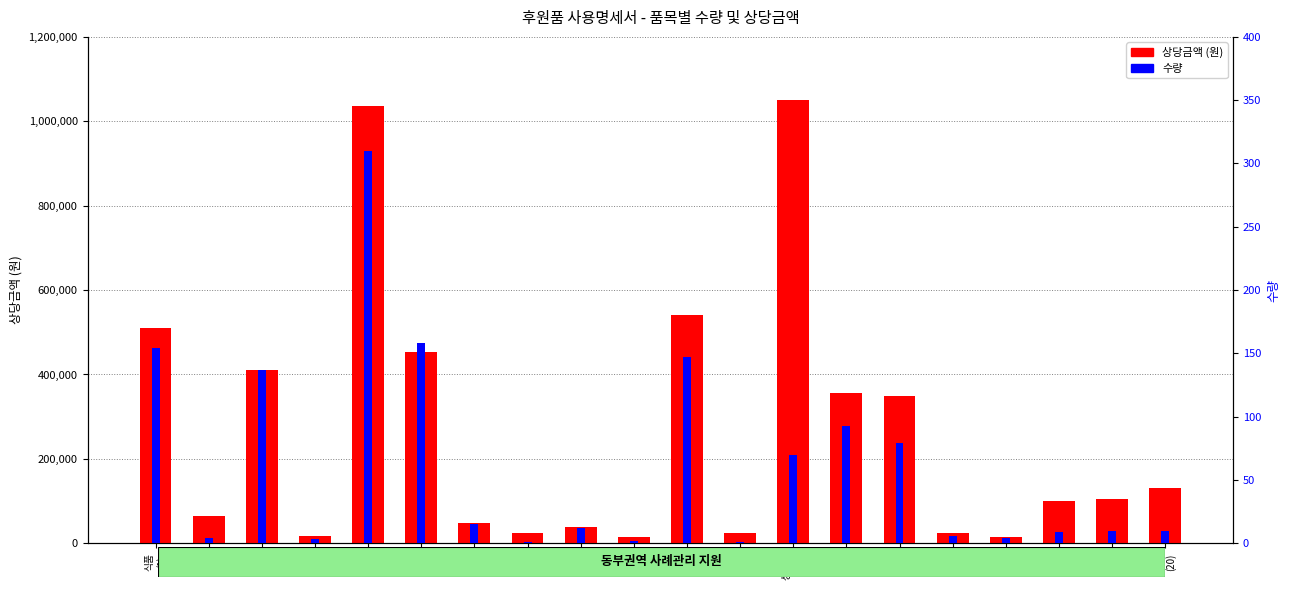

List the series in order of their overall mean, lowest first.

수량, 상당금액